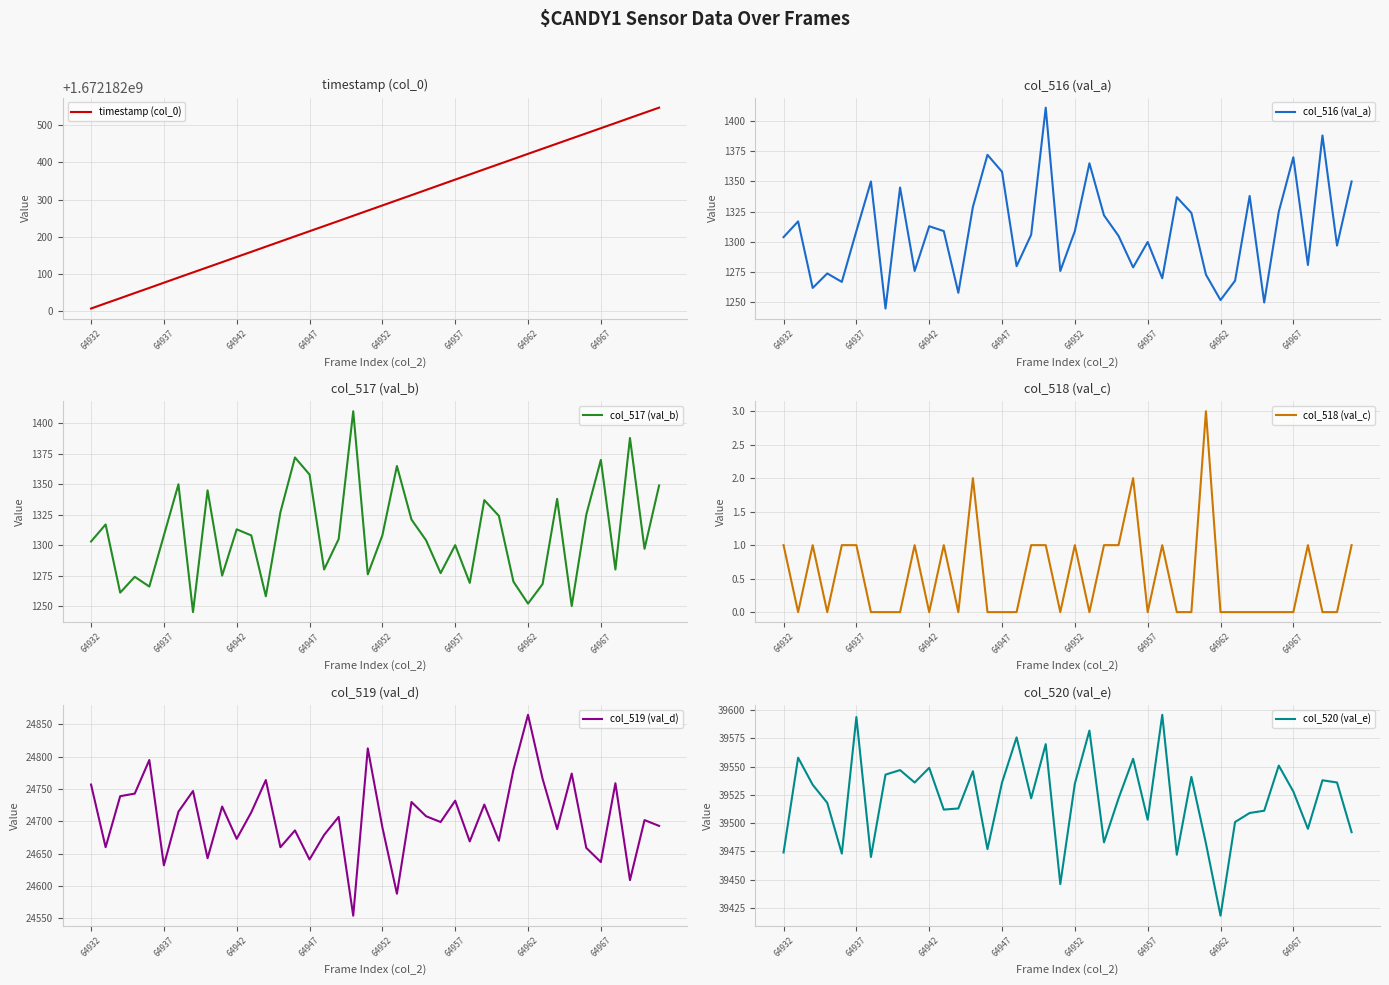

Read the col_519 (val_d) value at 64967.

24637.0